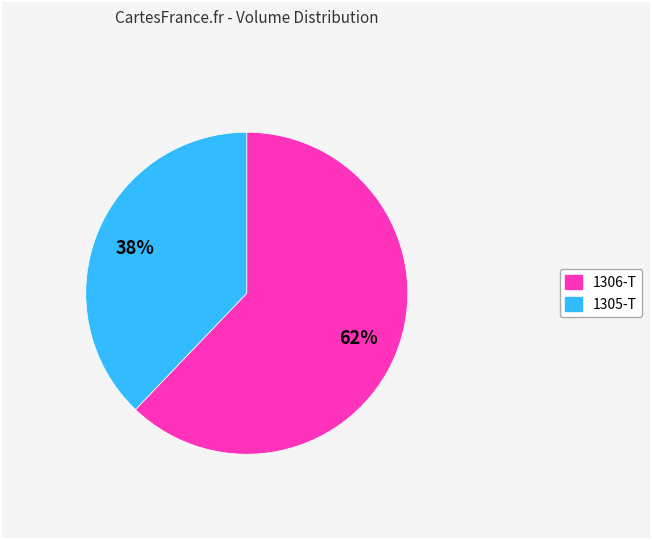

To the nearest percent, what is the difference between the largest and smallest slice percentages?

24%